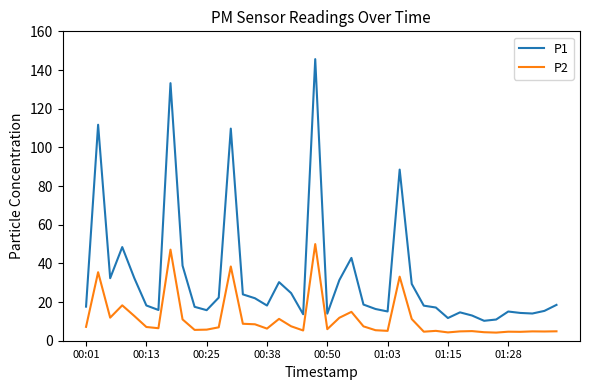

Which series has the widest spread of values?

P1